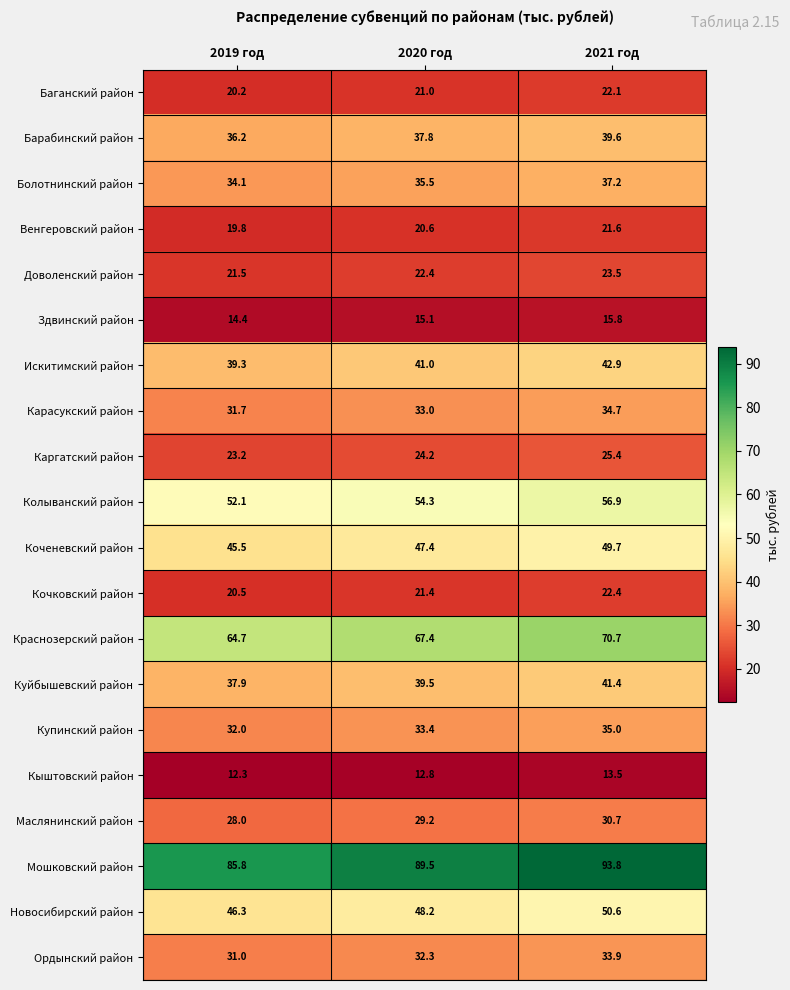

Is it true that Купинский район equals 17.7 at 2019 год?

False